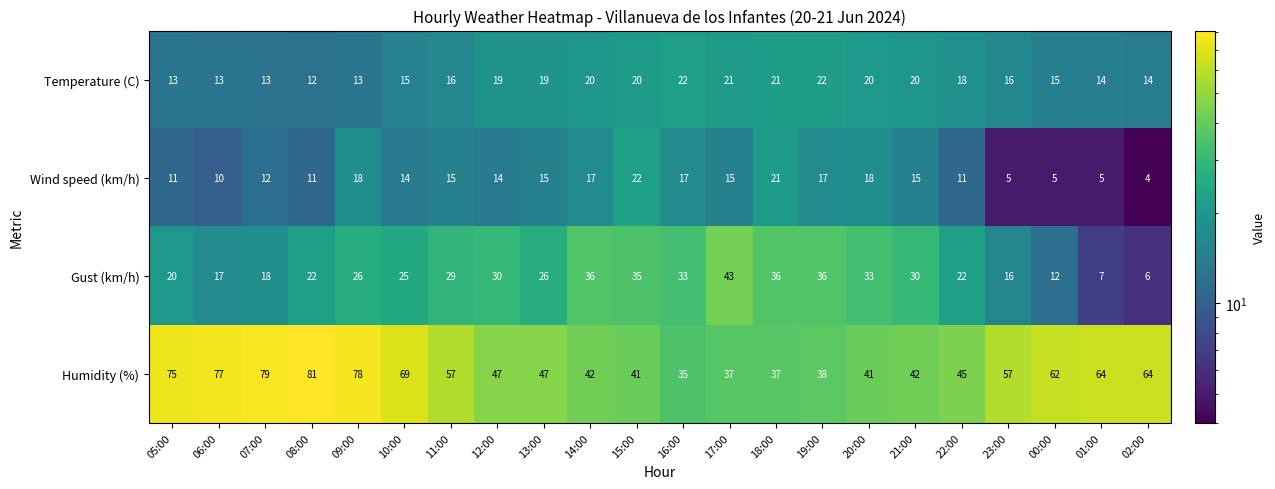

Which series has the largest total across all categories?

Humidity (%)